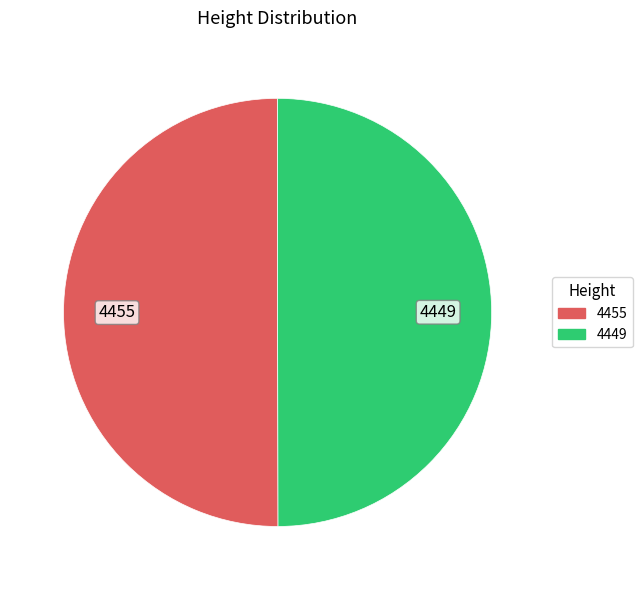

How many slices are in this pie chart?

2